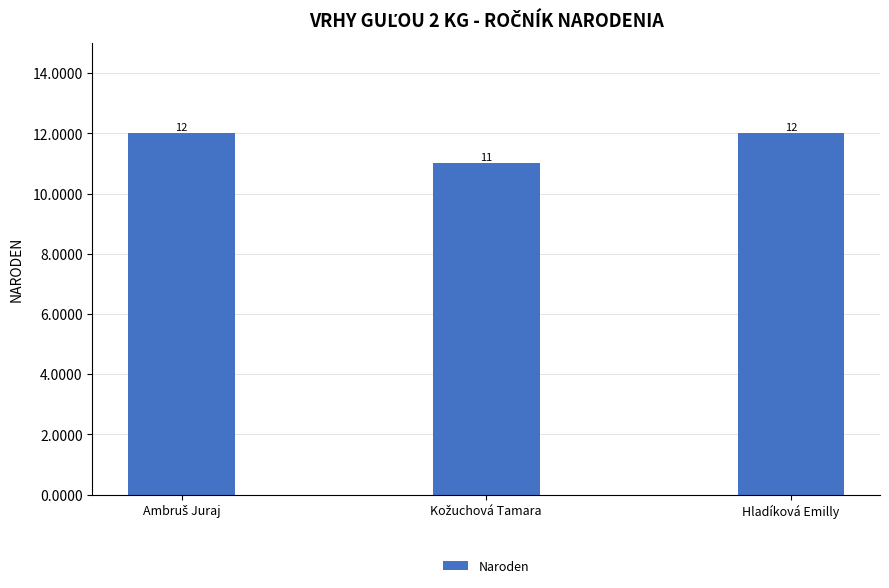

The value at Hladíková Emilly is 12. True or false?

True